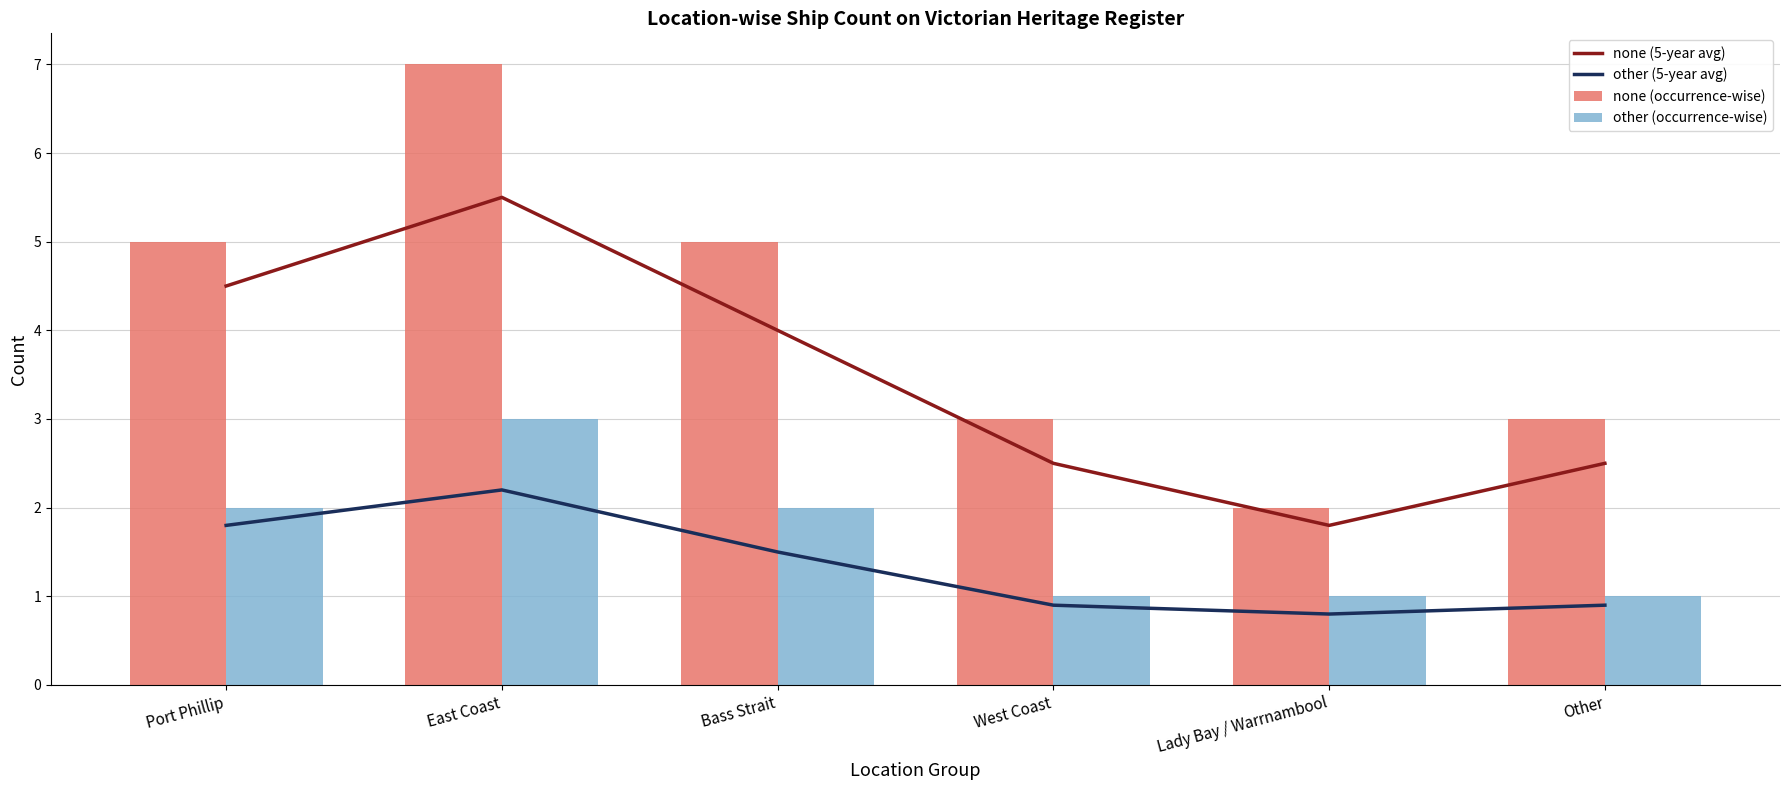

Rank the series by their maximum value, from lowest to highest.

other (5-year avg), other (occurrence-wise), none (5-year avg), none (occurrence-wise)